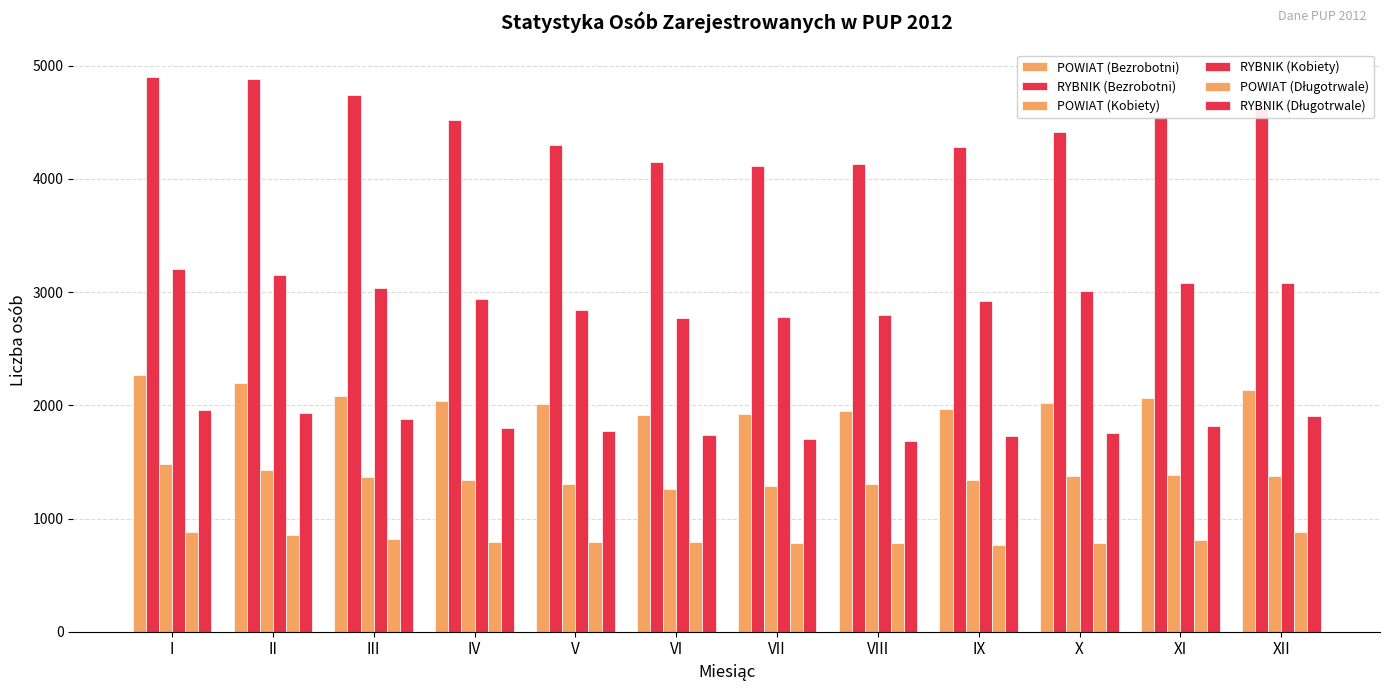

How many values in the POWIAT (Kobiety) series are below 1371?

6